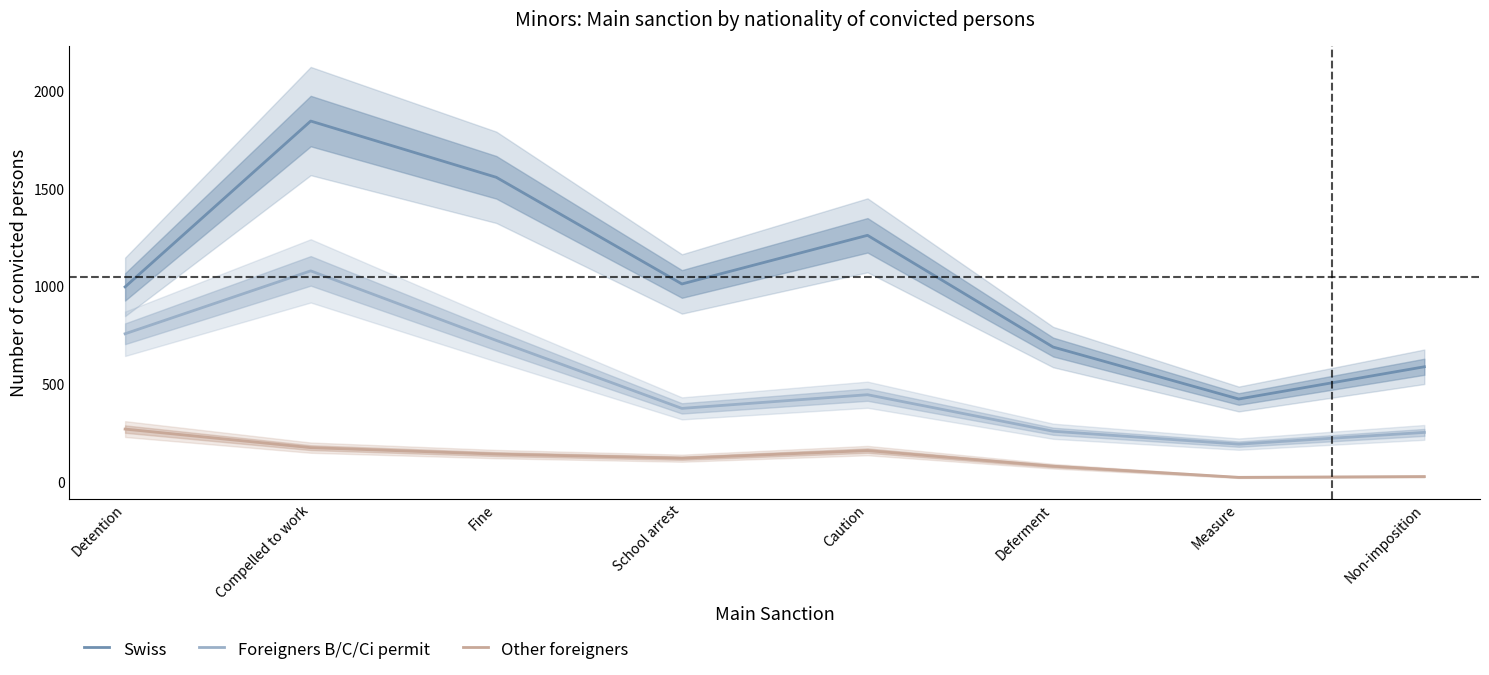

The value of Other foreigners at Measure is 5. True or false?

False